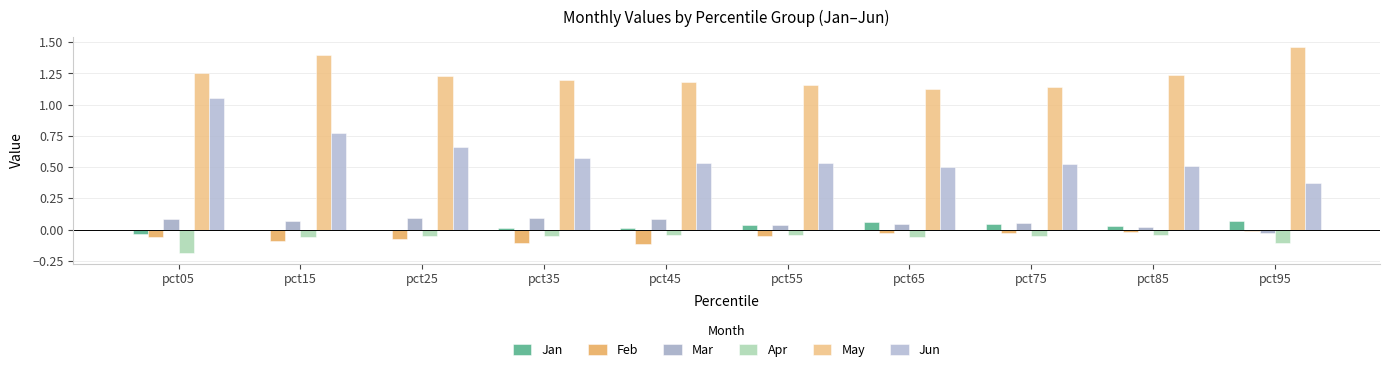

What value does the Mar series have at pct05?

0.1